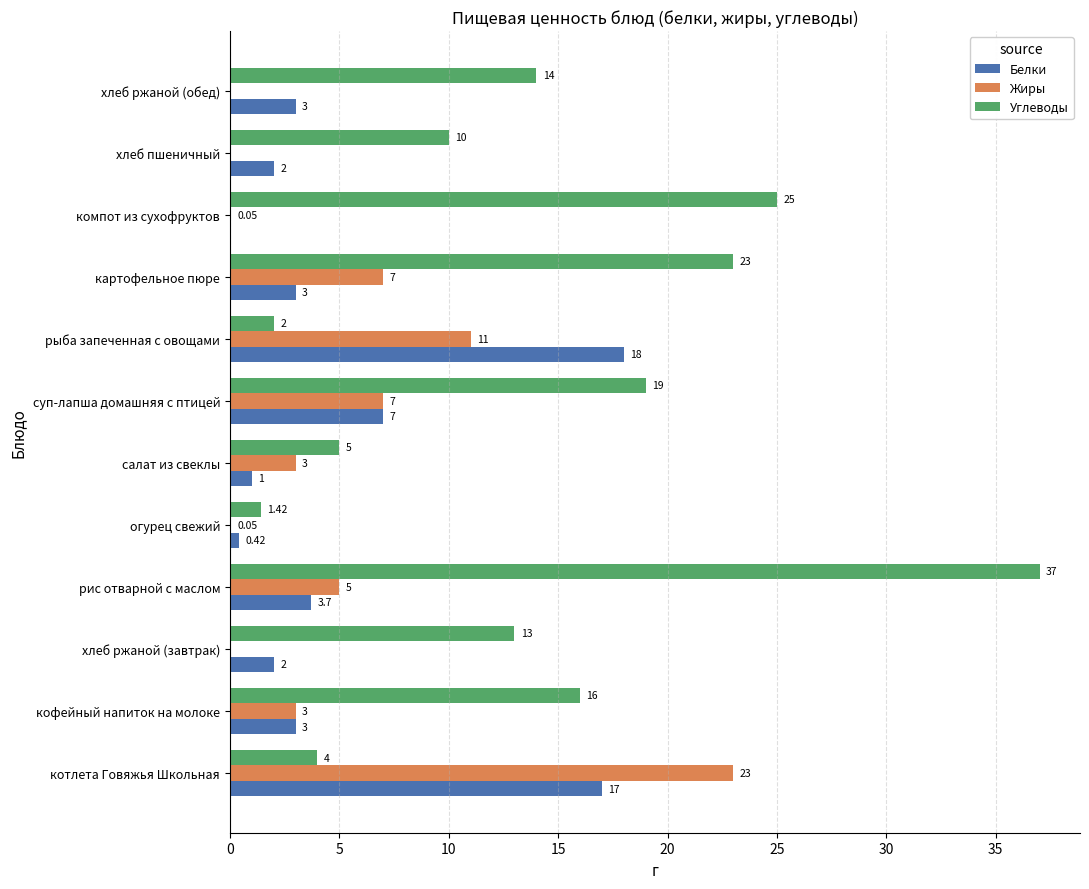

Which category has the highest value in the Жиры series?

котлета Говяжья Школьная